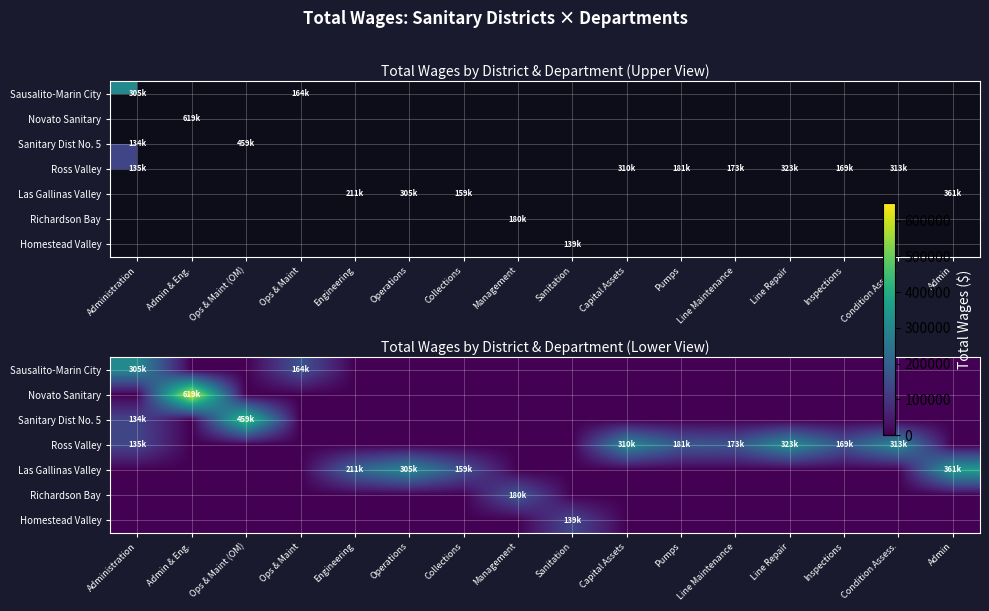

List the series in order of their peak value, lowest first.

Homestead Valley, Richardson Bay, Sausalito-Marin City, Ross Valley, Las Gallinas Valley, Sanitary Dist No. 5, Novato Sanitary